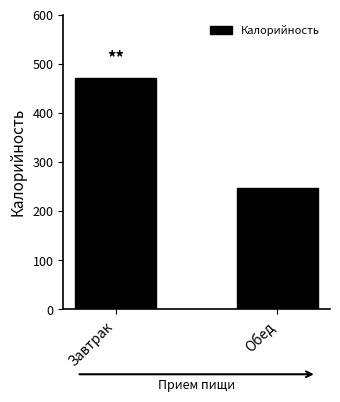

What is the label of the 2nd bar from the left?

Обед